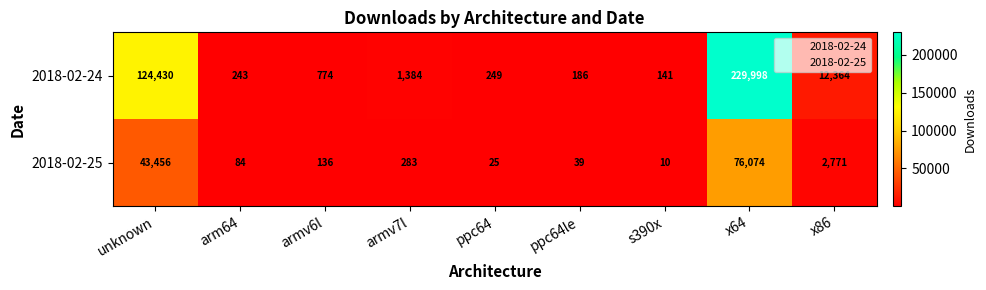

Where is 2018-02-24 nearest to the value 115069?

unknown